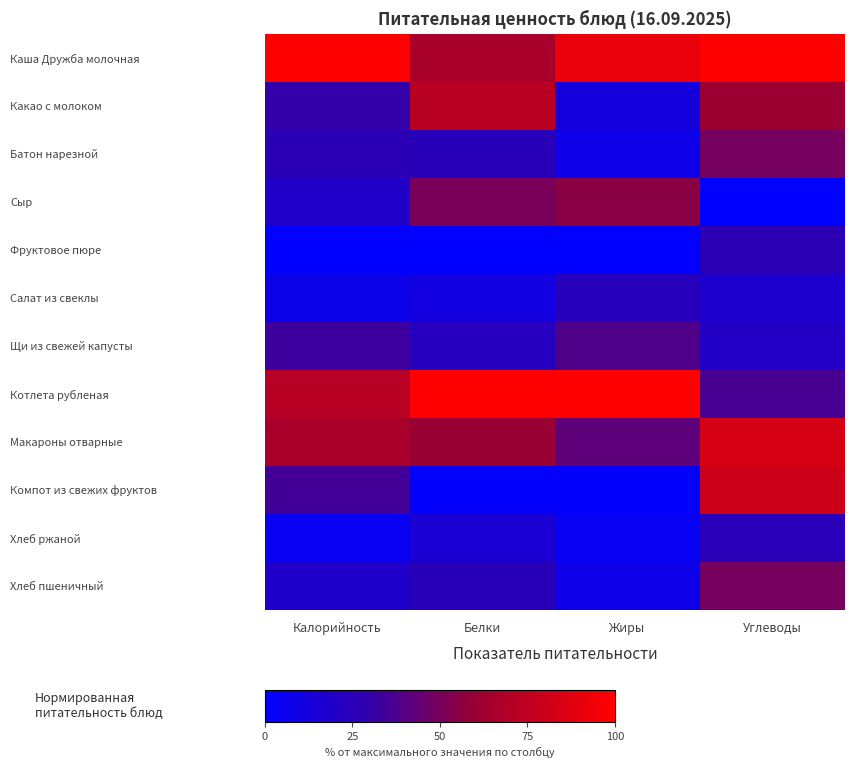

Reading left to right, list all the values displayed in this chart.

Каша Дружба молочная: Калорийность=100.0	Белки=66.2	Жиры=91.6	Углеводы=100.0
Какао с молоком: Калорийность=30.4	Белки=71.9	Жиры=12.1	Углеводы=60.7
Батон нарезной: Калорийность=26.0	Белки=24.5	Жиры=7.9	Углеводы=49.5
Сыр: Калорийность=19.3	Белки=50.5	Жиры=55.1	Углеводы=0.0
Фруктовое пюре: Калорийность=0.0	Белки=0.0	Жиры=0.0	Углеводы=25.9
Салат из свеклы: Калорийность=7.6	Белки=10.7	Жиры=23.4	Углеводы=17.2
Щи из свежей капусты: Калорийность=32.9	Белки=22.9	Жиры=38.5	Углеводы=20.2
Котлета рубленая: Калорийность=71.9	Белки=100.0	Жиры=100.0	Углеводы=36.1
Макароны отварные: Калорийность=66.3	Белки=60.1	Жиры=42.2	Углеводы=83.8
Компот из свежих фруктов: Калорийность=34.5	Белки=1.5	Жиры=1.3	Углеводы=80.1
Хлеб ржаной: Калорийность=4.7	Белки=15.3	Жиры=4.4	Углеводы=24.9
Хлеб пшеничный: Калорийность=18.4	Белки=24.5	Жиры=7.9	Углеводы=49.5